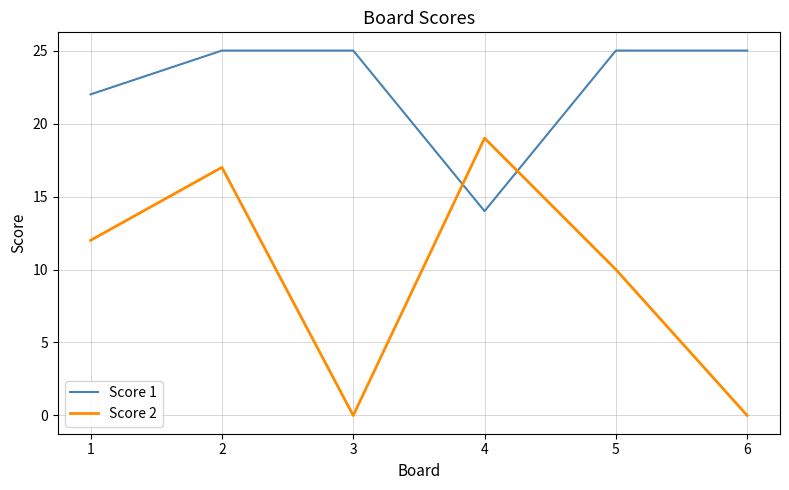

Reading left to right, extract all data points from this chart.

Score 1: 22	25	25	14	25	25
Score 2: 12	17	0	19	10	0